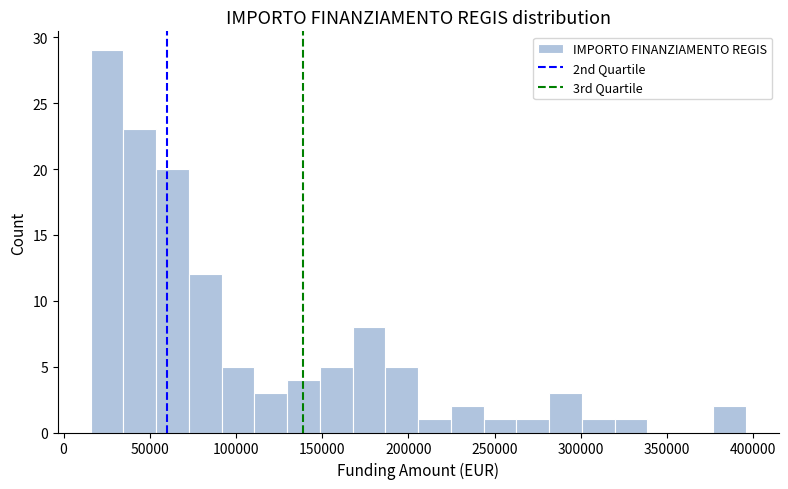

Read against the x-axis, roughly where is the centre of the tallest bar?

25000